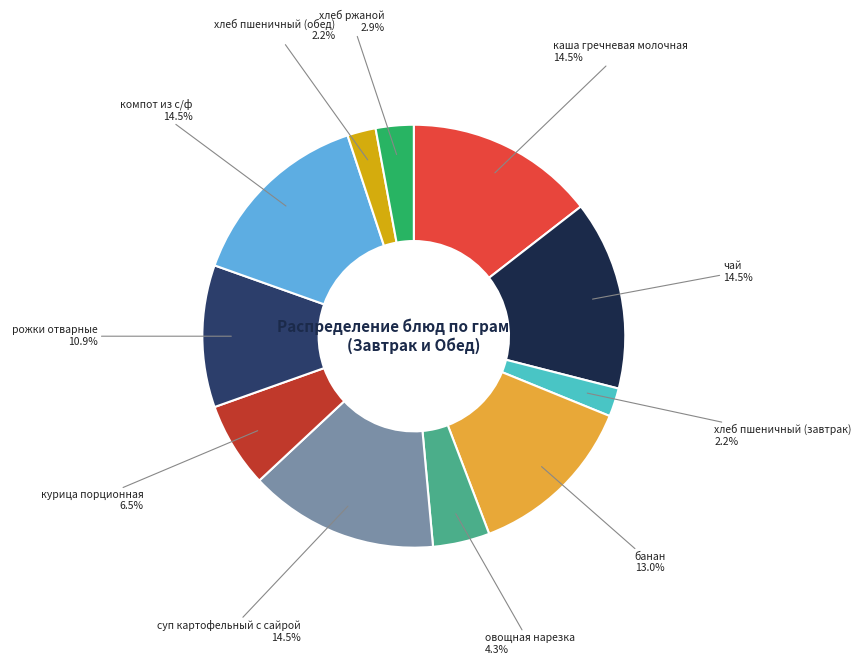

Is there a majority slice in this chart?

No